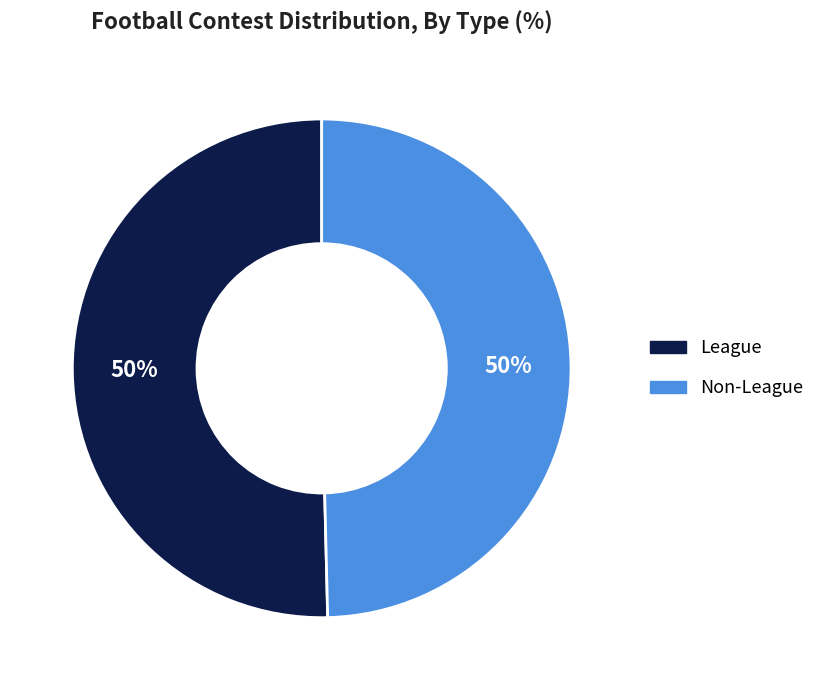

What is the ratio of the value at League to the value at Non-League?

1.0